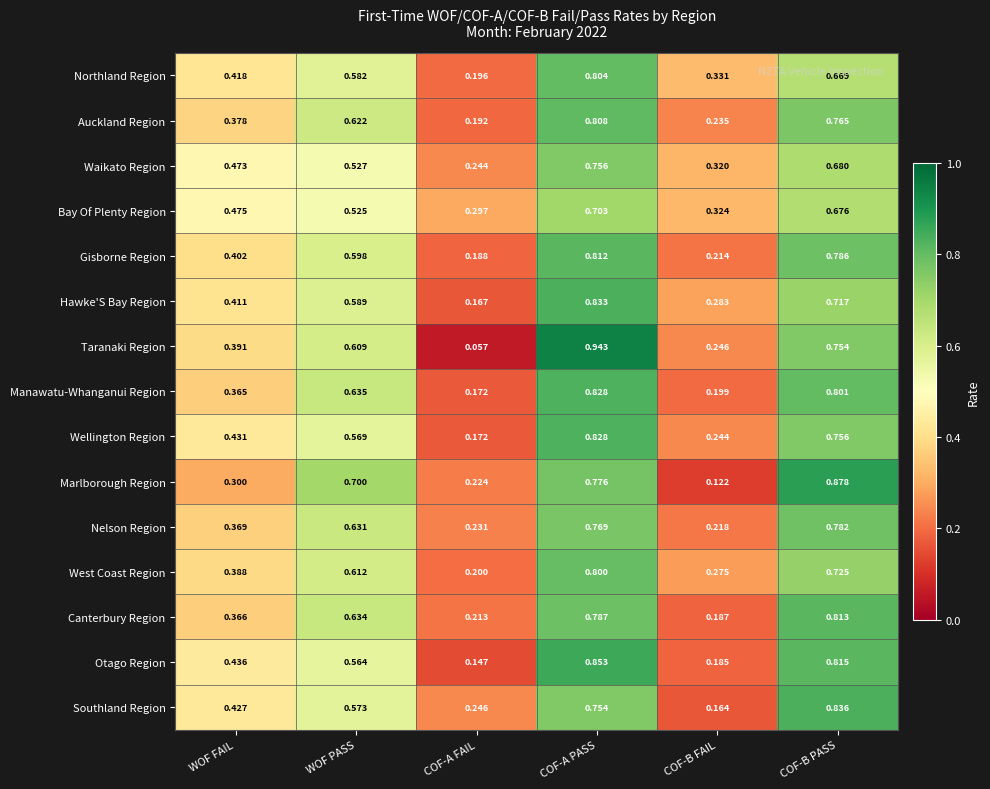

At which category is the sum across all series the highest?

COF-A PASS